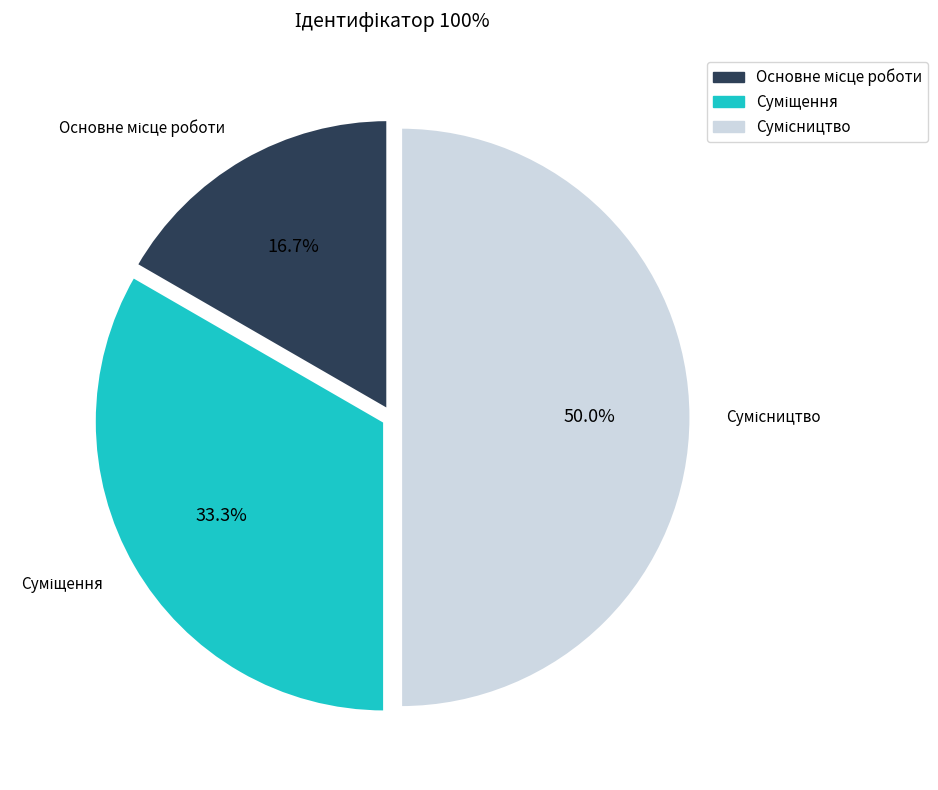

Count the number of slices in the pie.

3